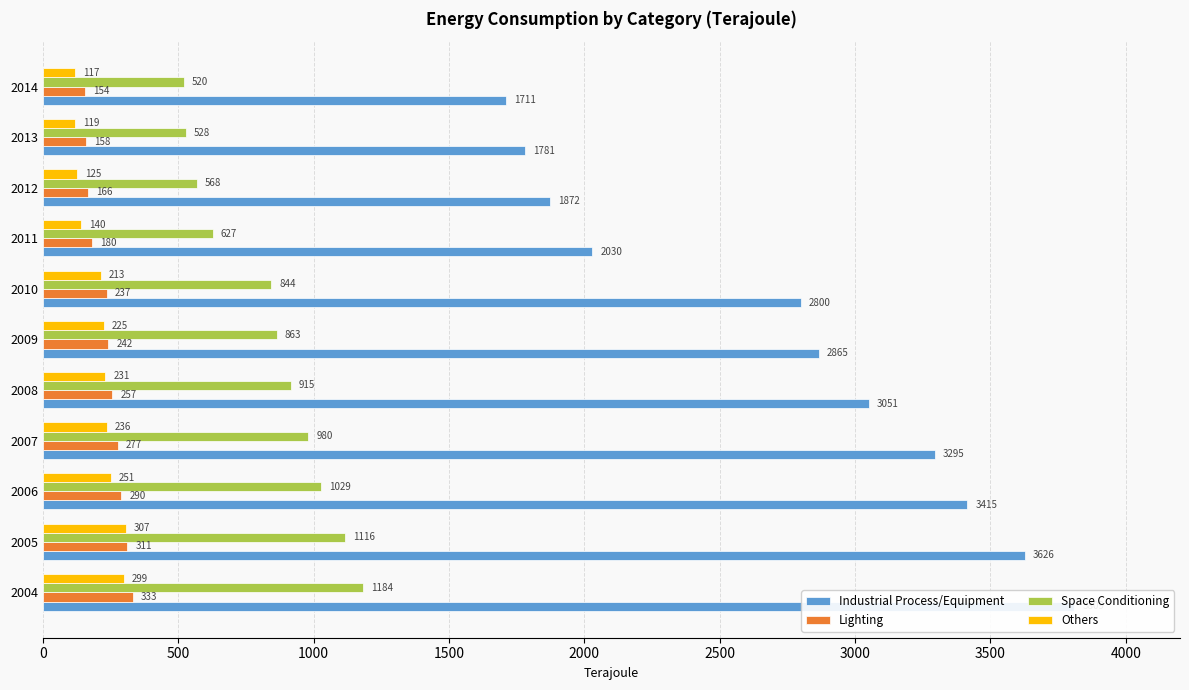

What is the spread (max minus min) of values at 2004?

3510